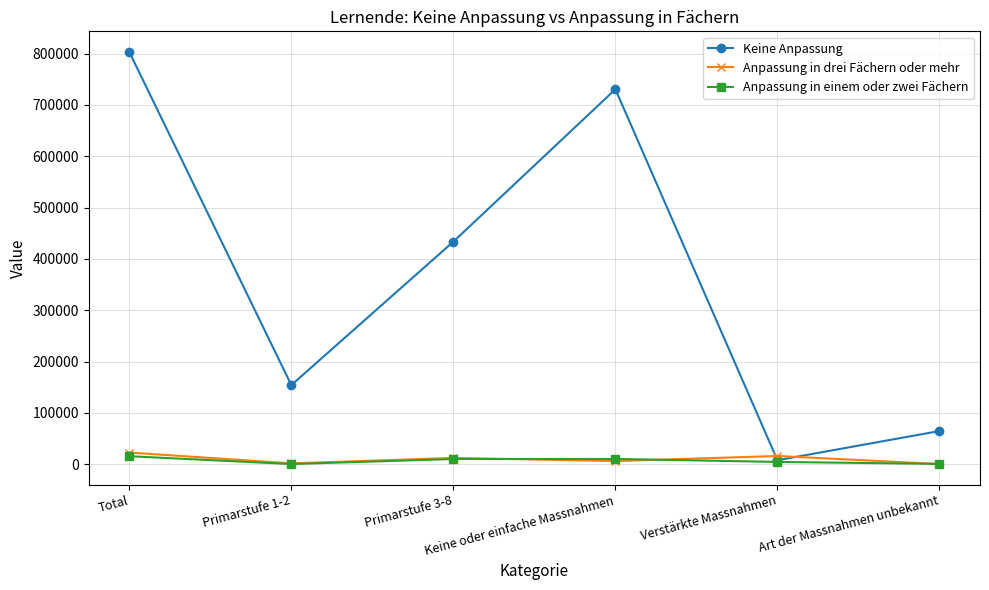

How many interior local peaks does the Keine Anpassung series have?

1